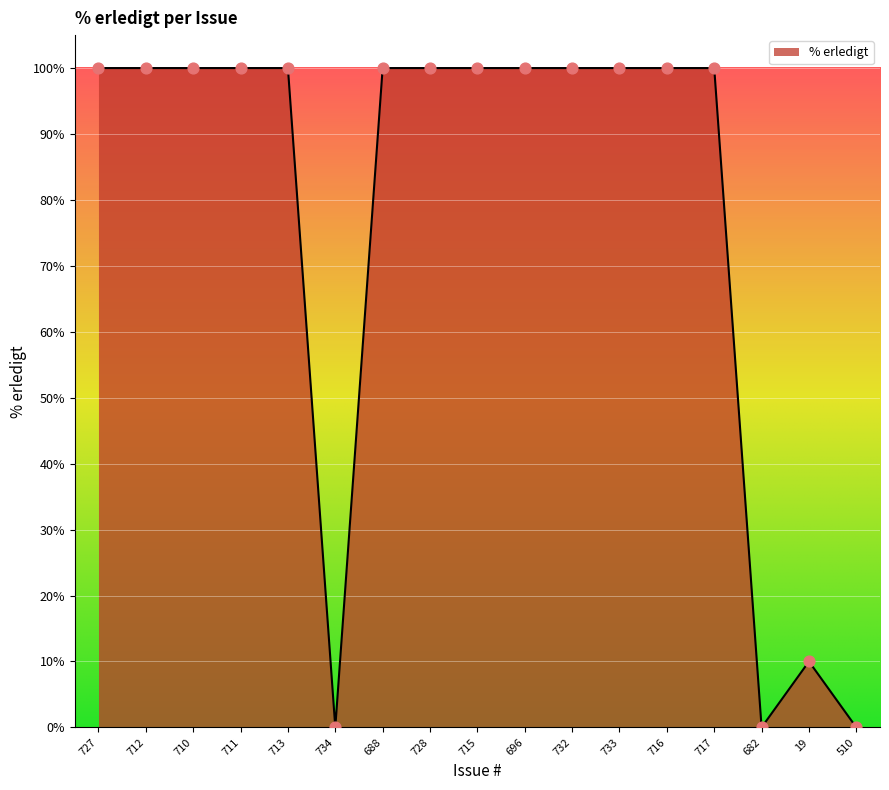

What is the change in value from 734 to 728?

+100